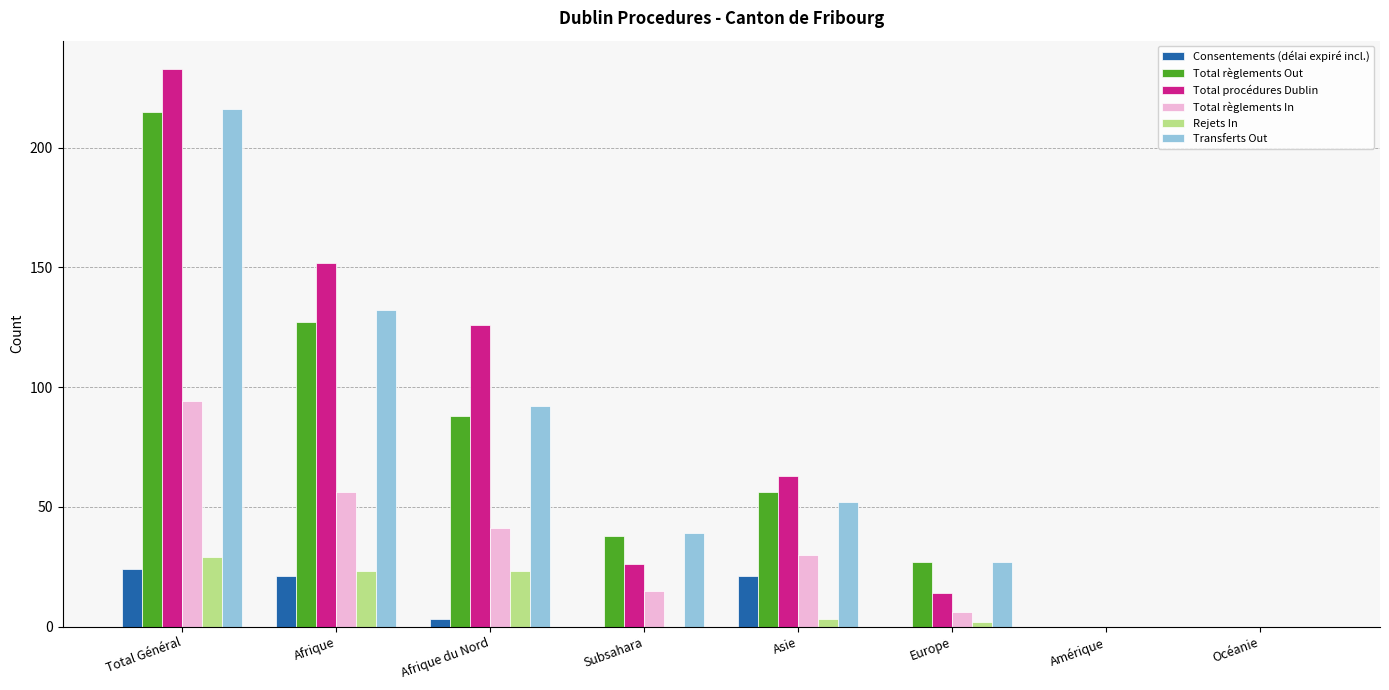

What is the highest value of the Total règlements Out series?

215